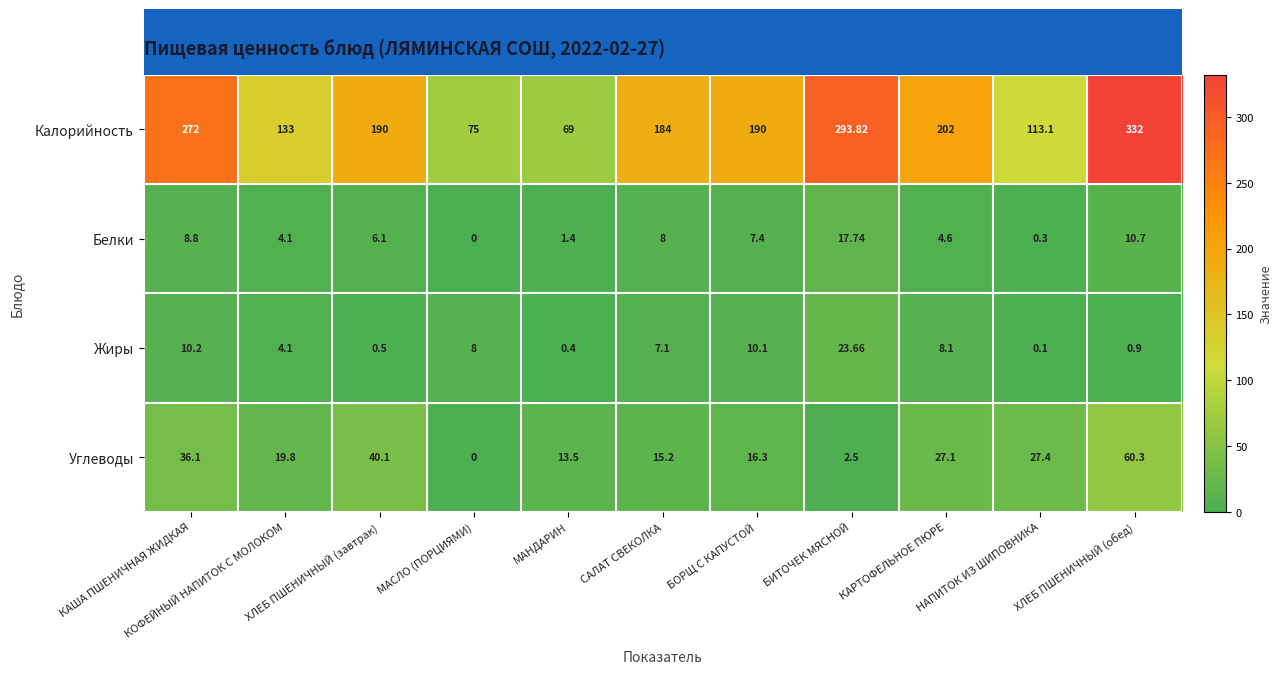

Which series has the largest range (max minus min)?

Калорийность